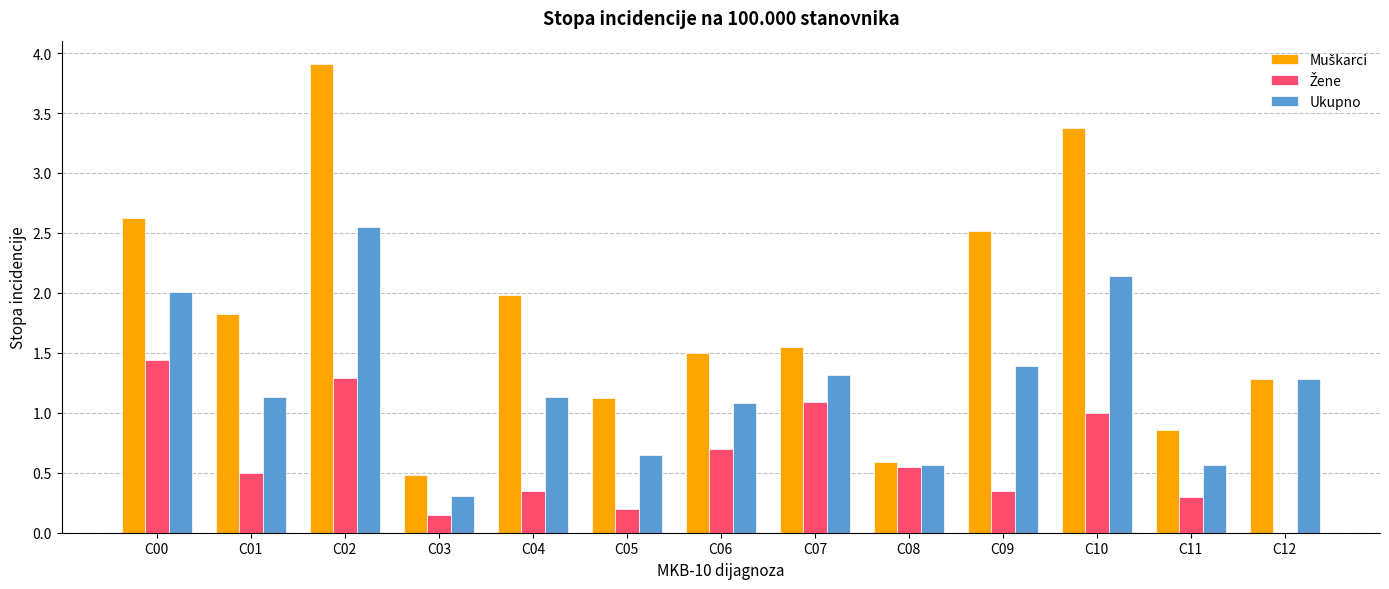

At which category does the chart reach its peak across all series?

C02